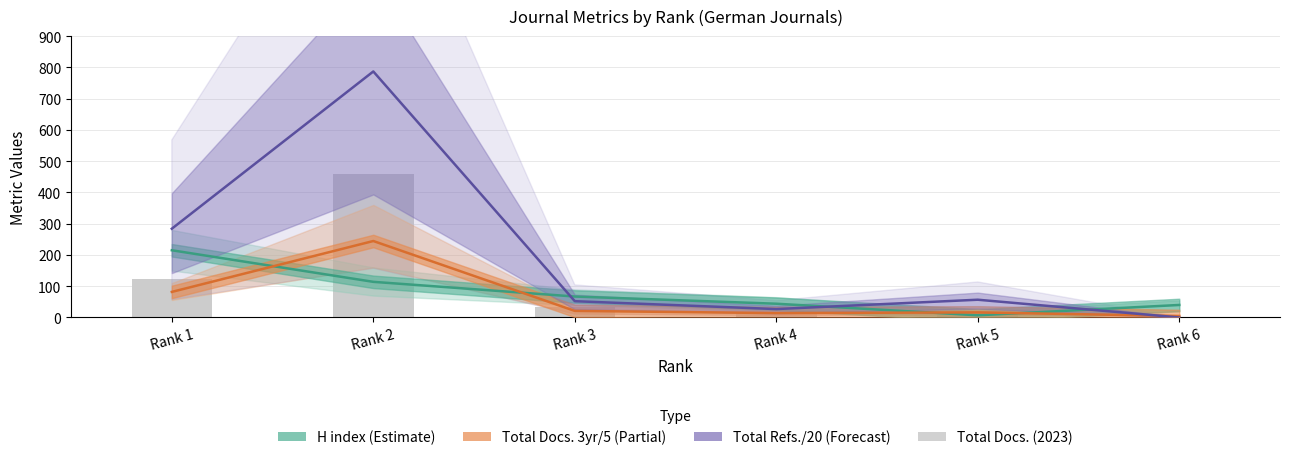

True or false: Total Docs. (2023) has a value of 53.2 at Rank 3.

False